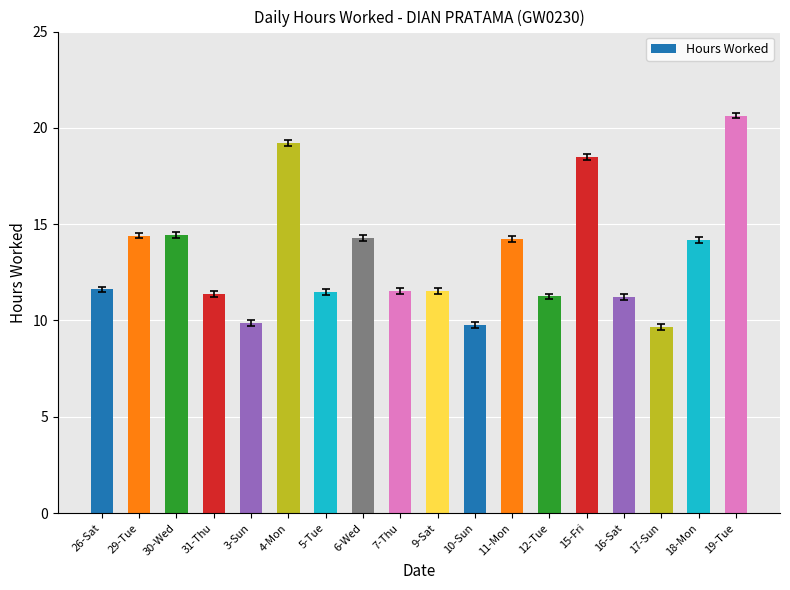

Are the bars horizontal?

No